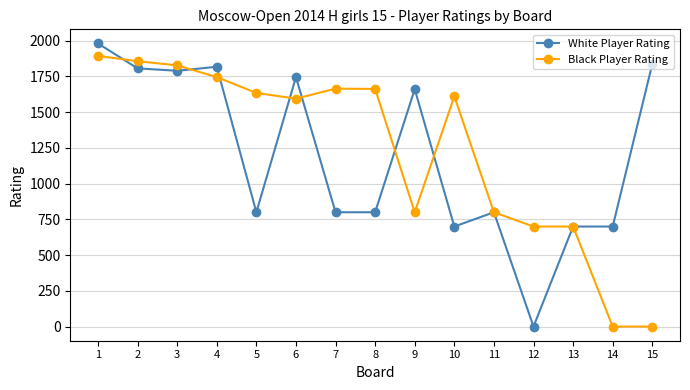

Which series has the largest range (max minus min)?

White Player Rating